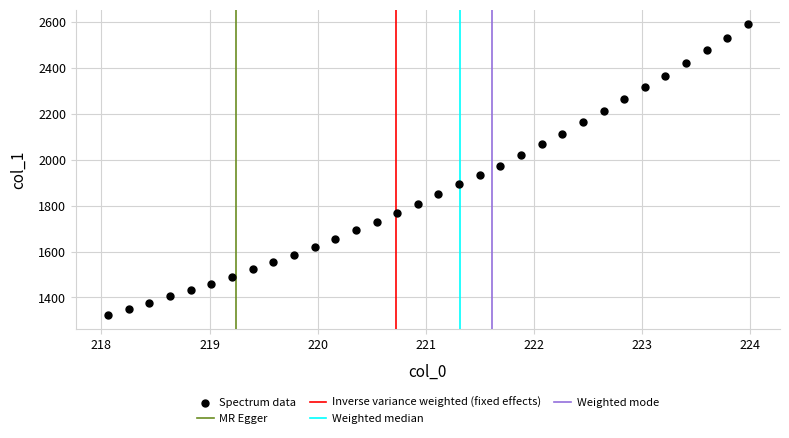

What is the range of X values (max minus min)?

5.9